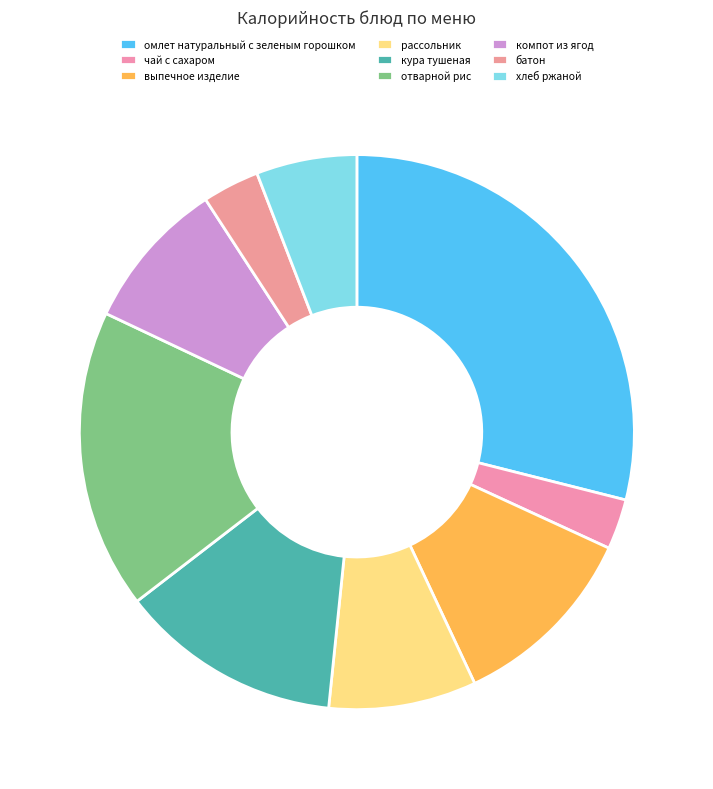

What is the total percentage of рассольник and омлет натуральный с зеленым горошком?

37.5%